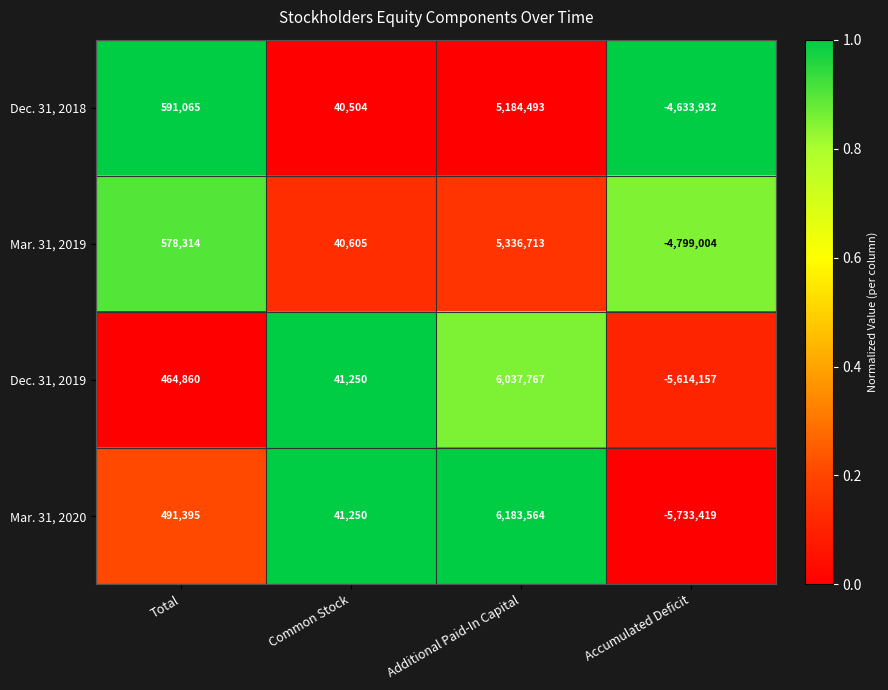

How many categories are shown in the chart?

4